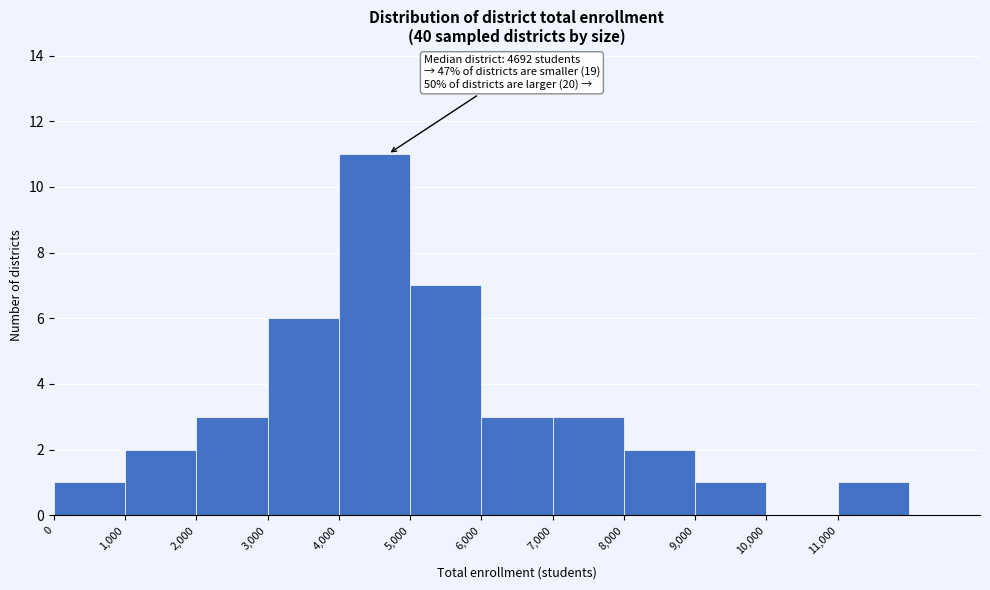

Over which range of the x-axis is the bar tallest?

4000 to 5000